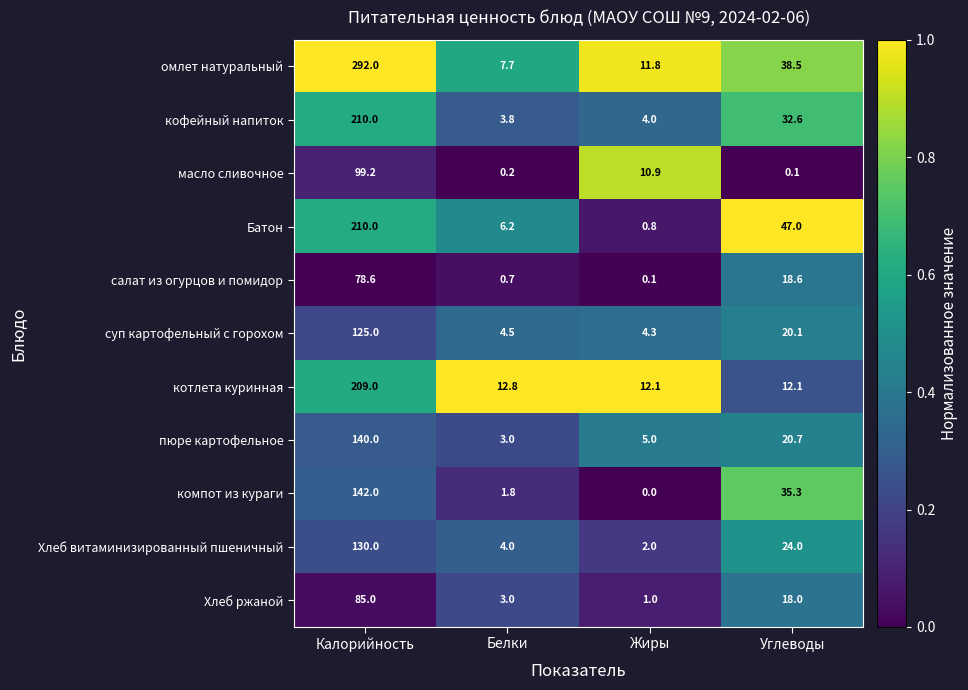

What is the total value across all series at Калорийность?

1720.8